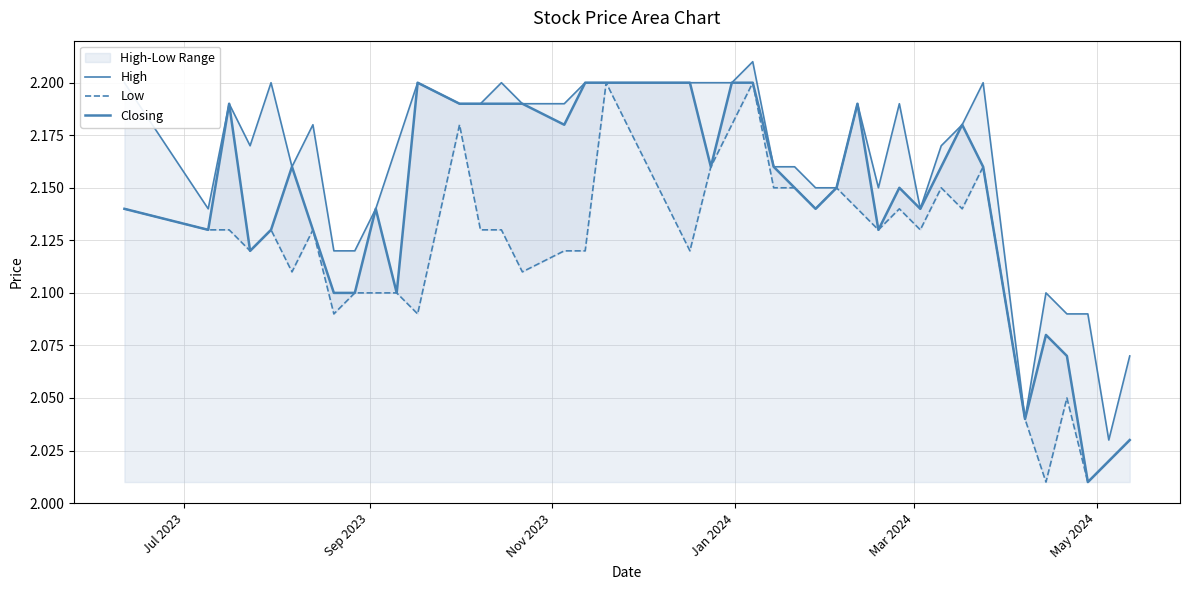

The Closing series shows 1.5 at 16. True or false?

False